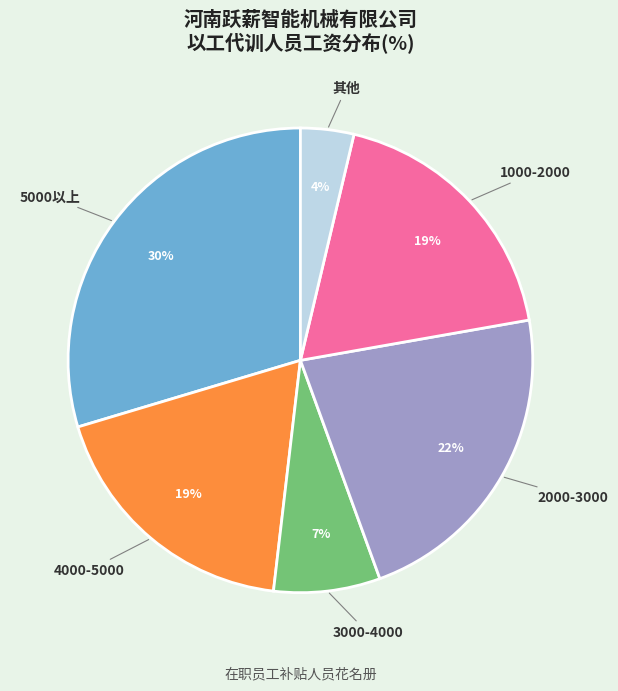

What is the largest slice in the pie chart?

5000以上